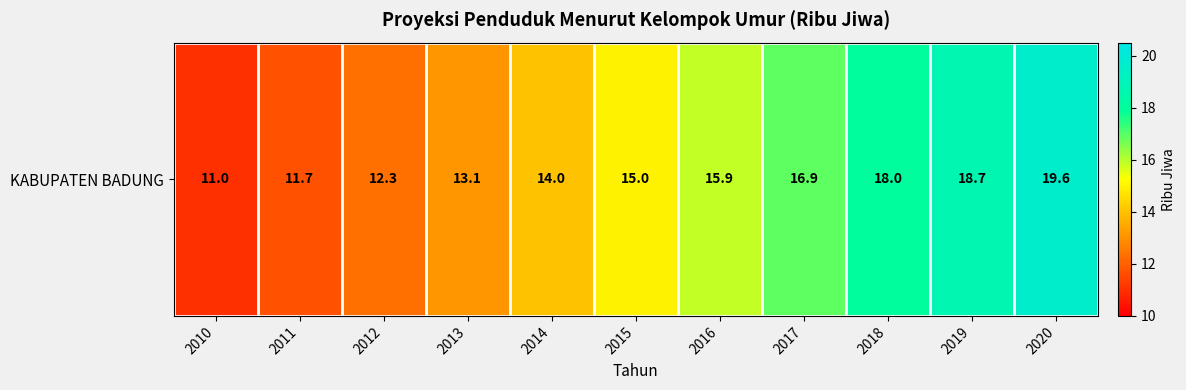

List the labels in order of value, largest first.

2020, 2019, 2018, 2017, 2016, 2015, 2014, 2013, 2012, 2011, 2010